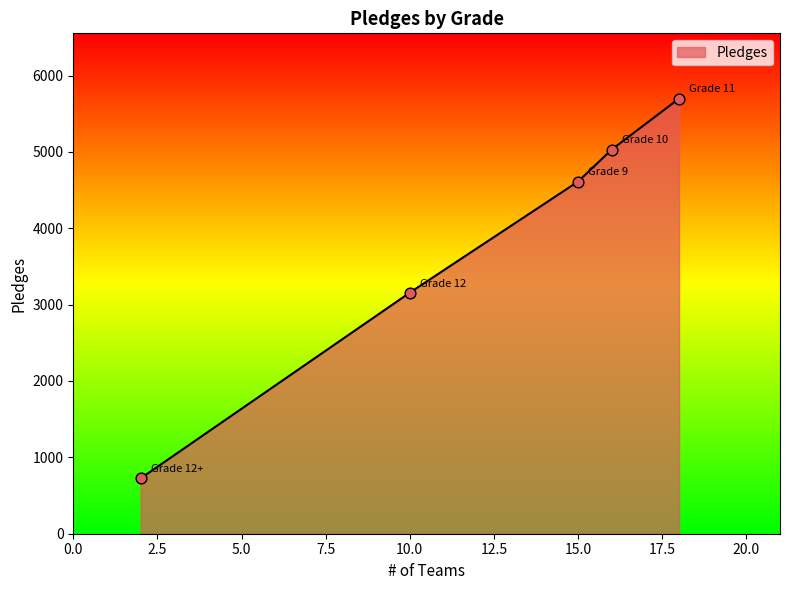

What is the difference between the second highest and second lowest values?

1874